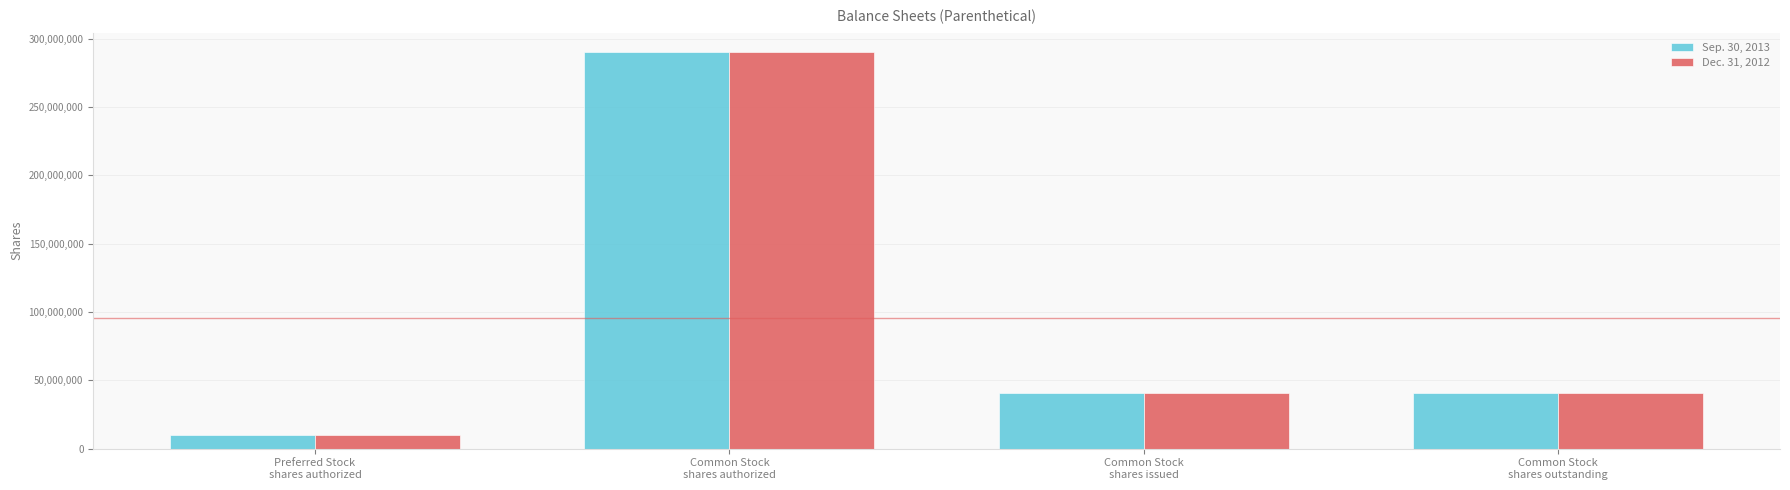

Count the Dec. 31, 2012 values in the range 41029000 to 290000000.

3